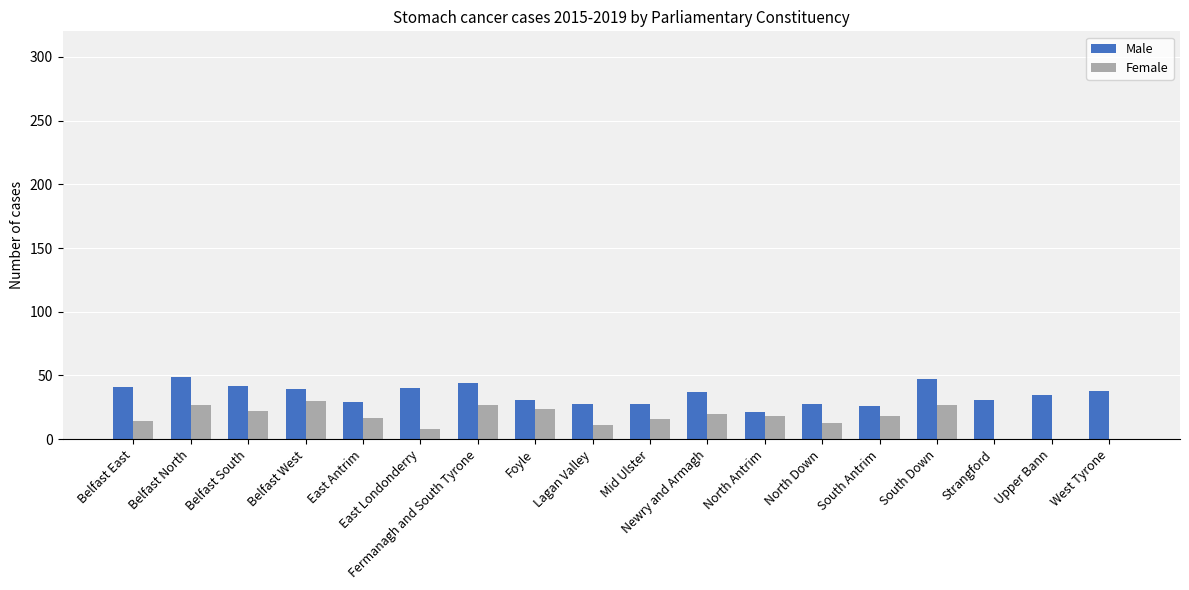

What are all the series names shown in the legend?

Male, Female